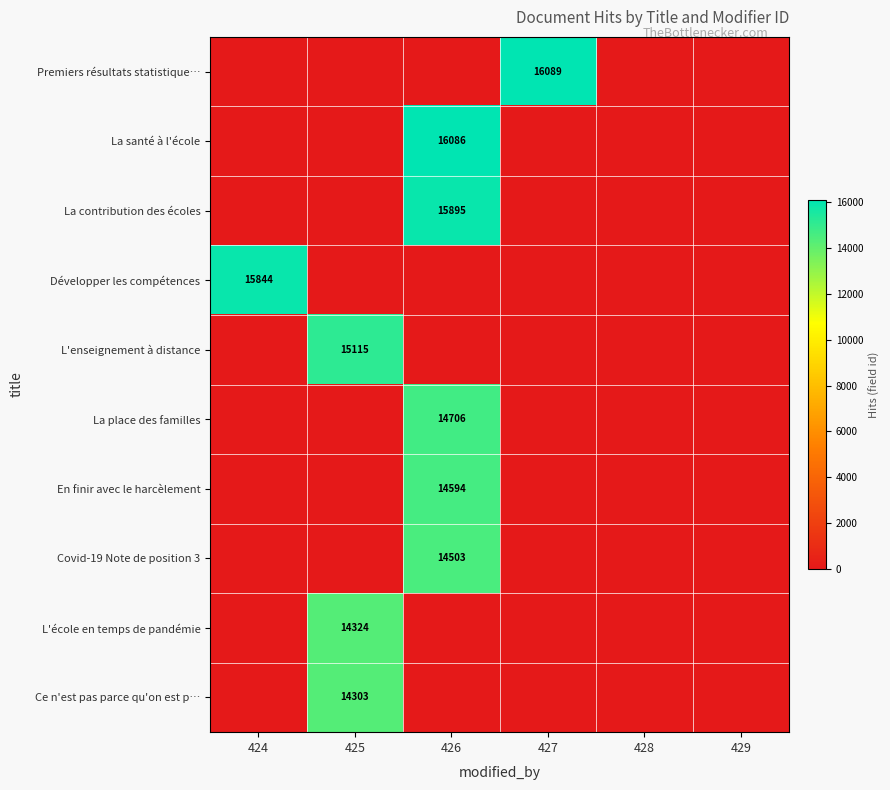

True or false: Premiers résultats statistique… has a value of 16089 at 427.

True